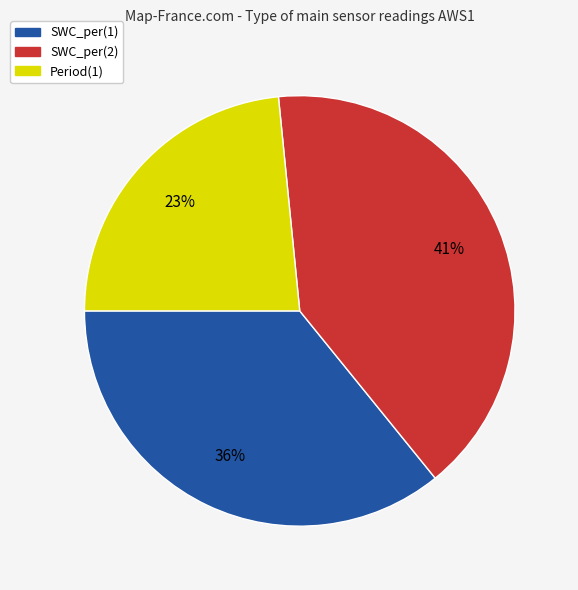

To the nearest percent, what percentage of the pie is Period(1)?

23%